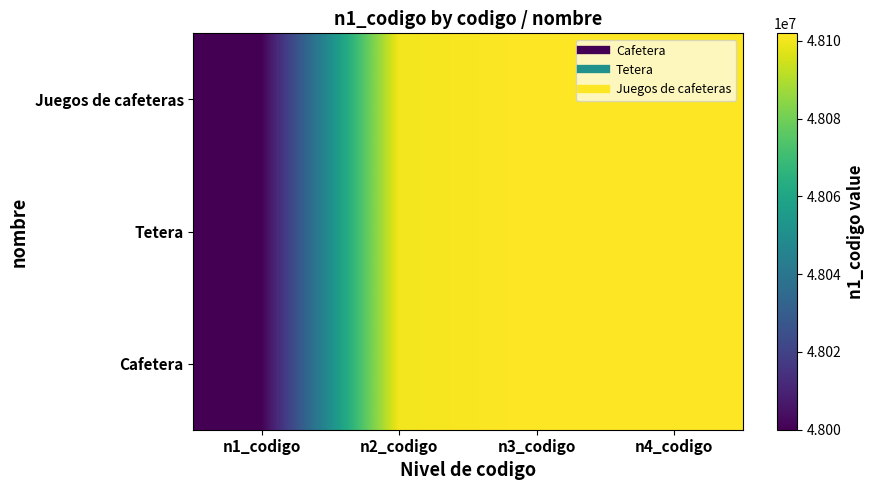

Which series has the largest total across all categories?

Cafetera